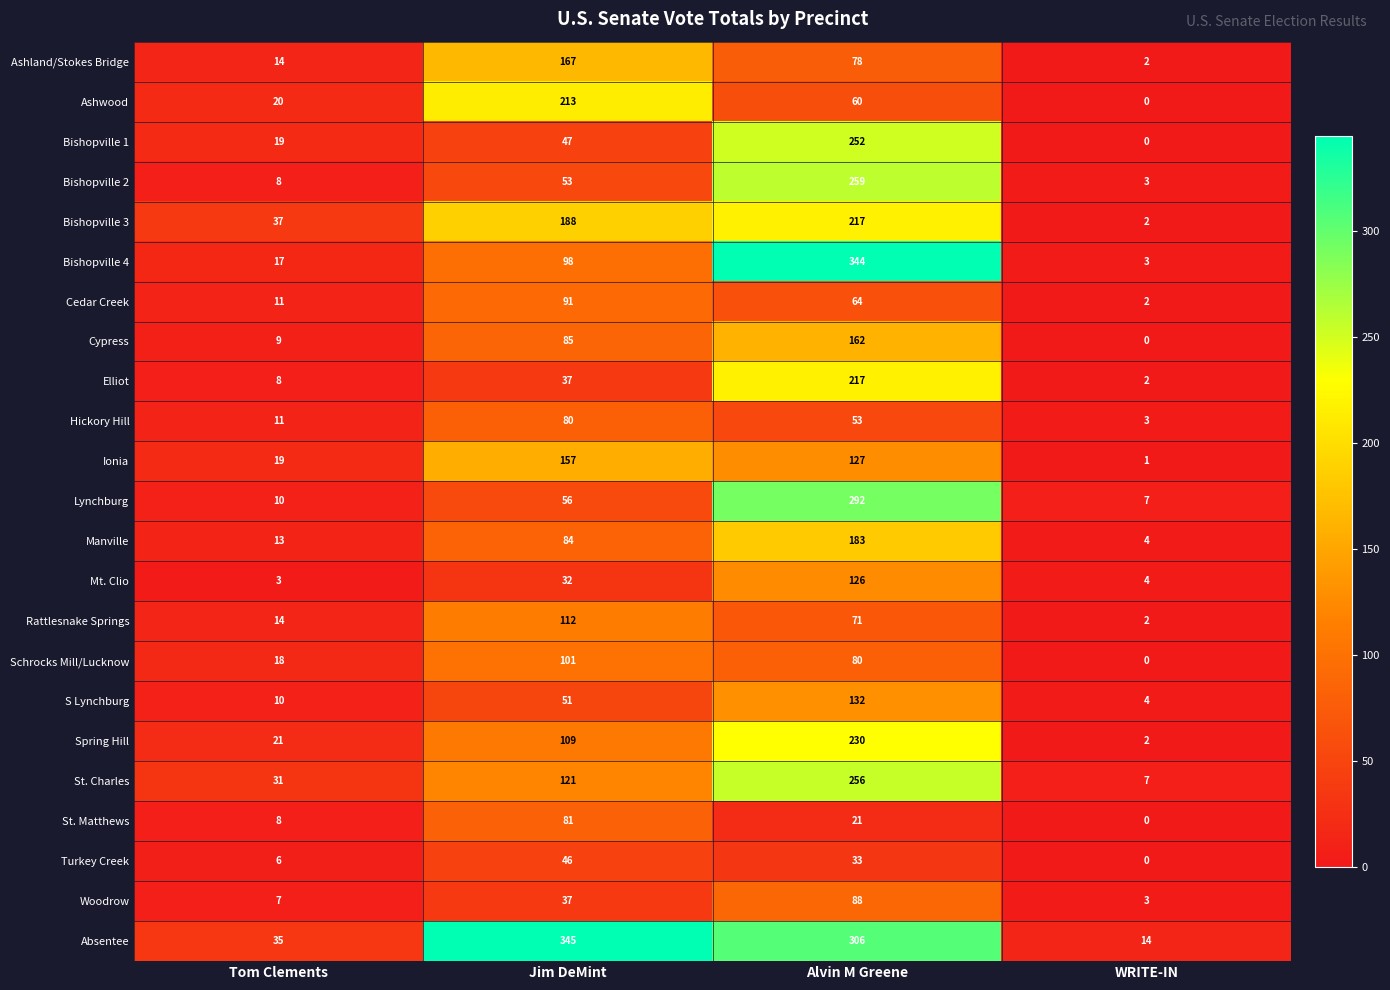

What is the approximate value of Cypress at Jim DeMint, to the nearest 50?

100